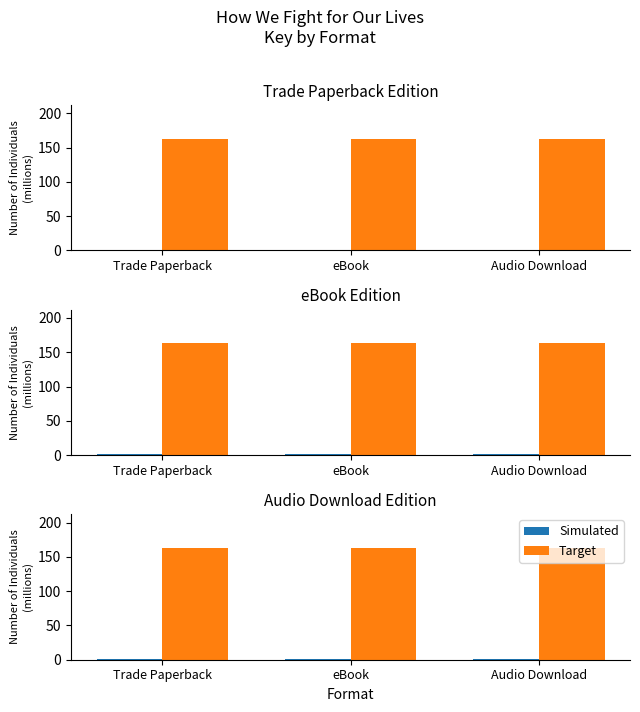

What is the approximate value of Target at eBook?

163.2